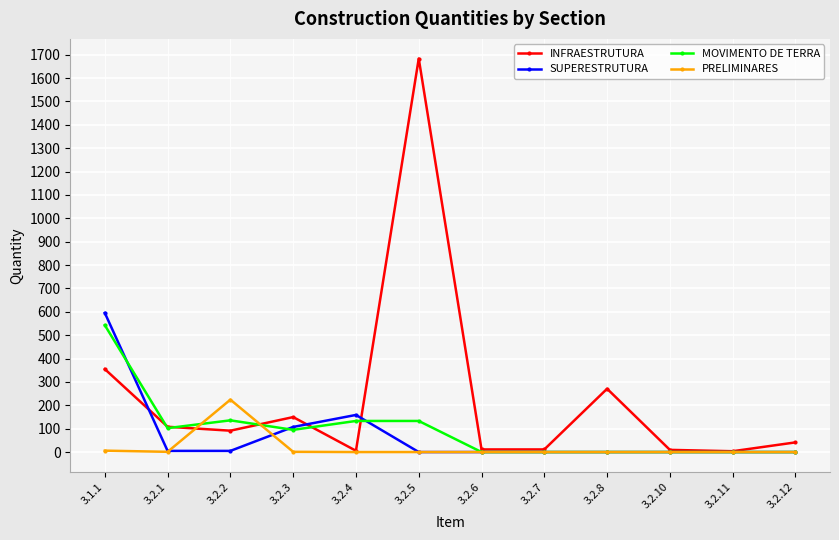

How many lines are shown in the chart?

4